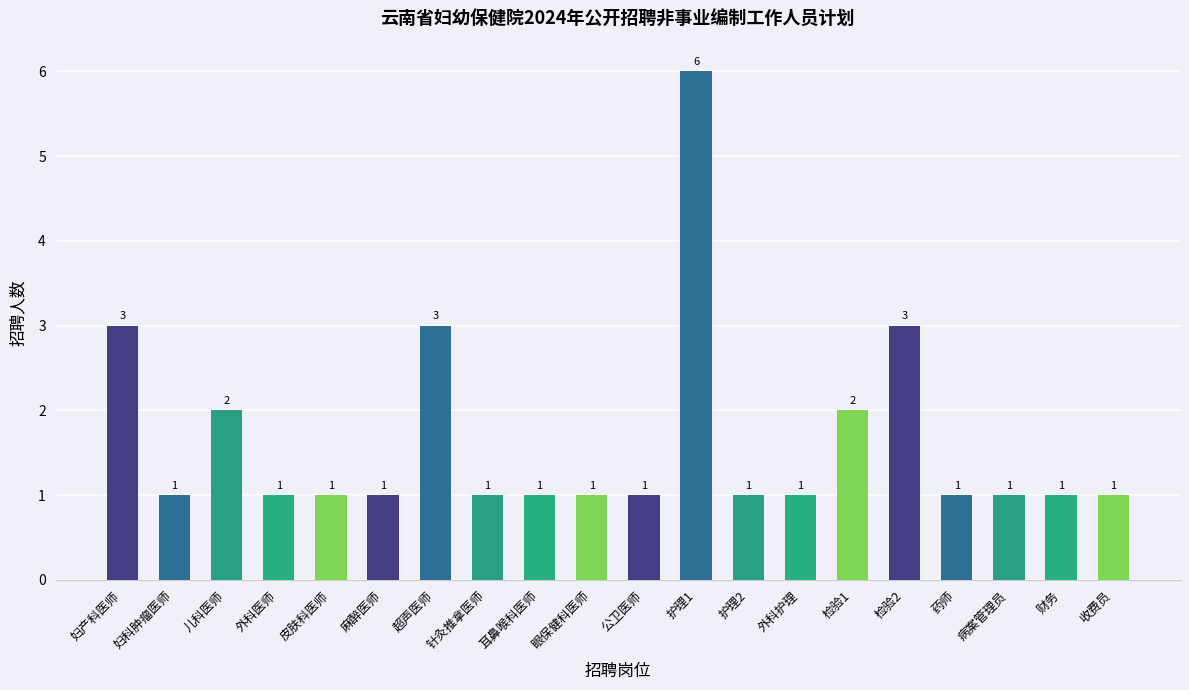

What is the difference between the maximum and second lowest values?

5